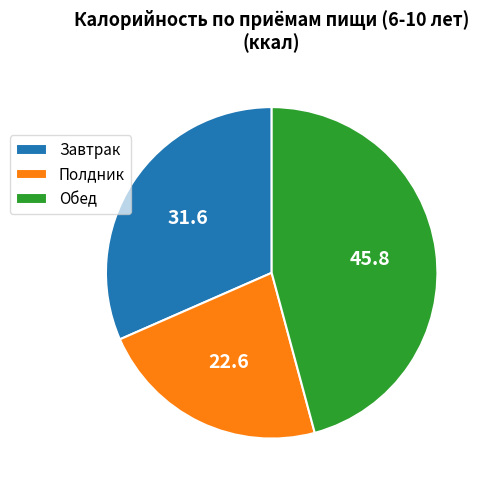

Is Обед the majority of the pie?

No